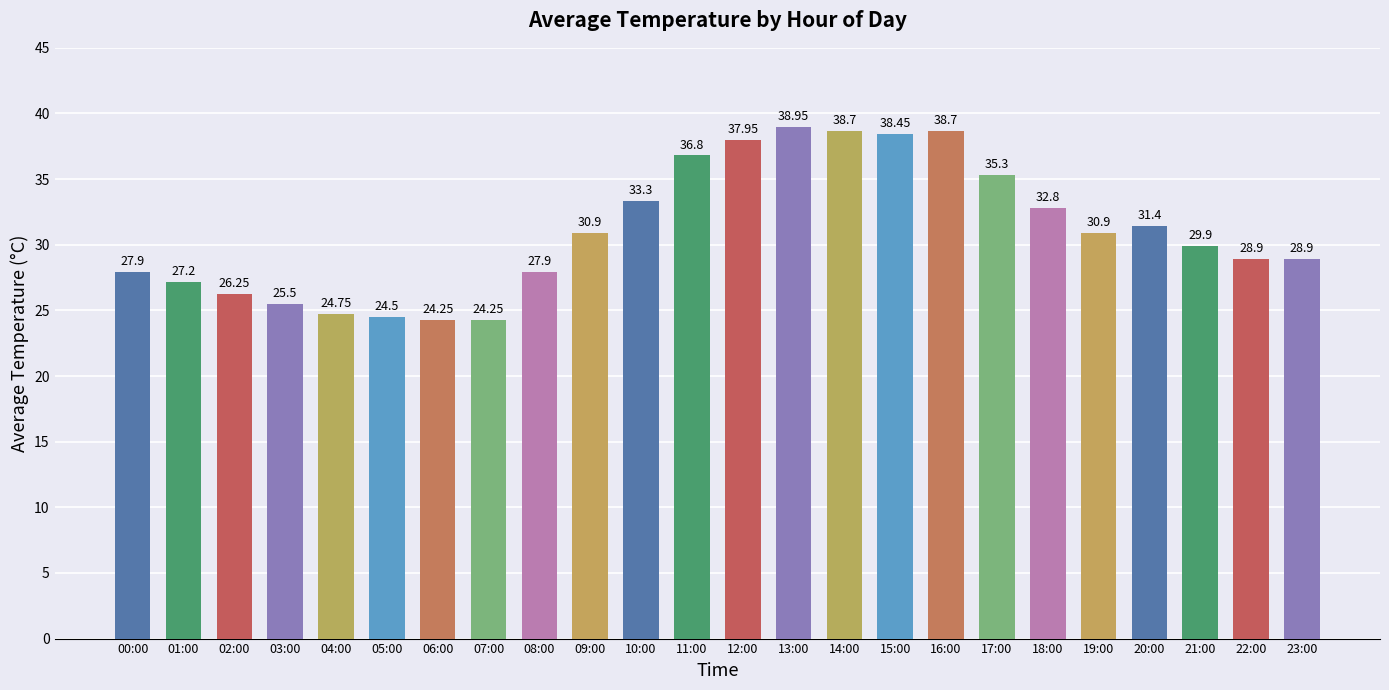

What is the sum of all values?

744.4